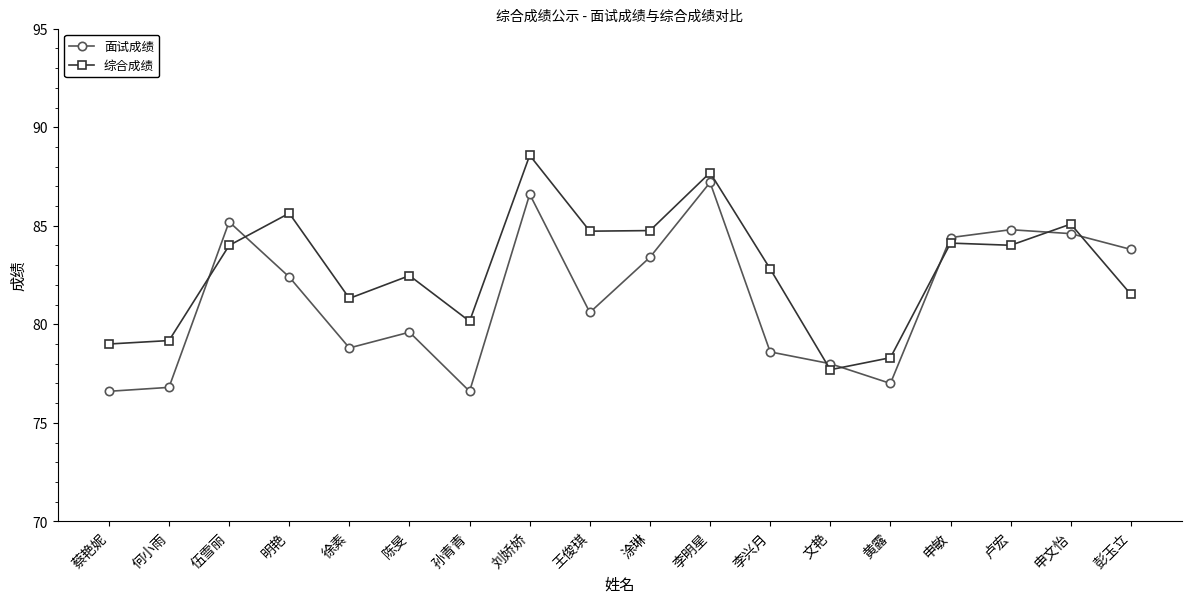

True or false: 面试成绩 has more than 0 interior local peaks.

True